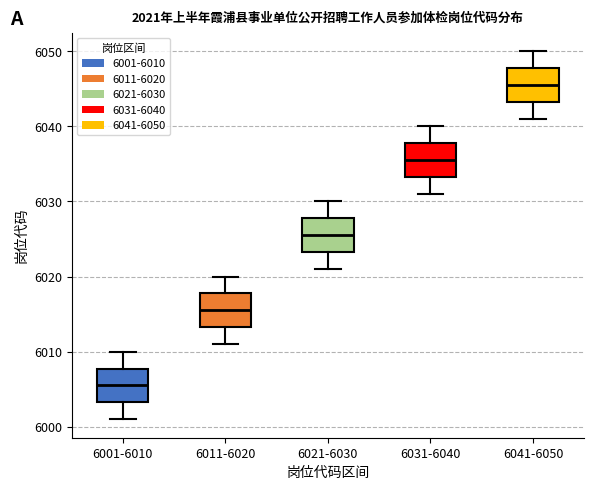

Which box has the highest median line?

6041-6050